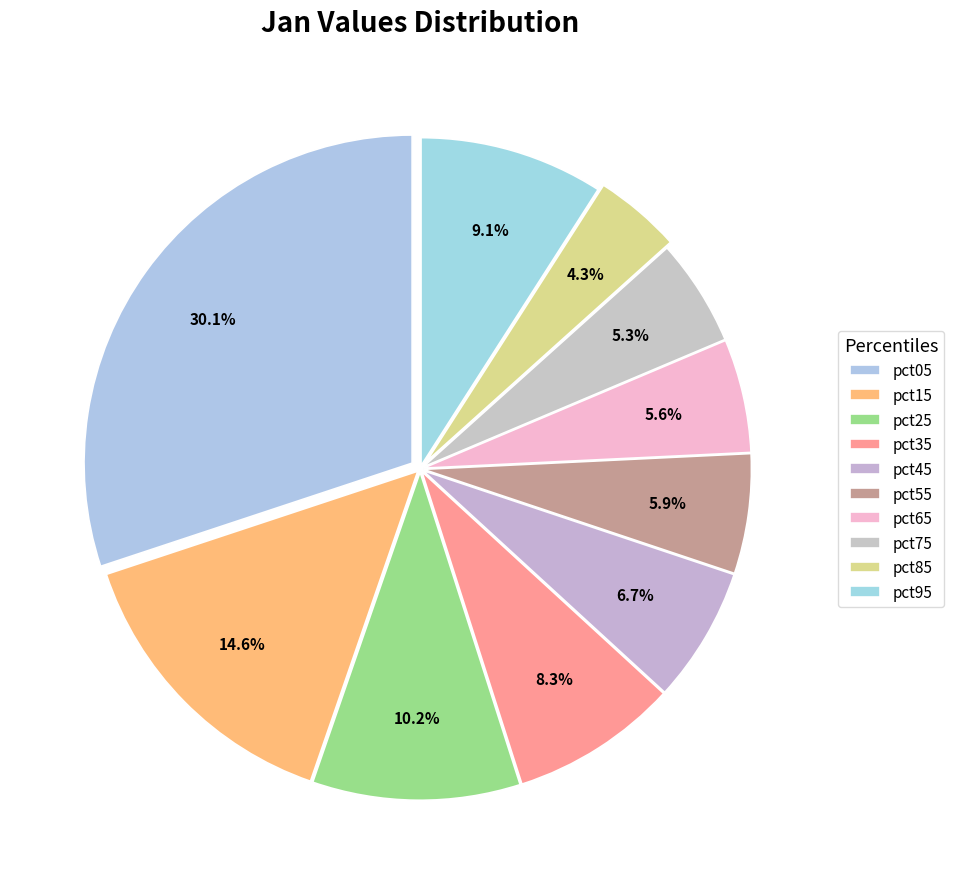

To the nearest percent, what is the difference between the pct45 and pct25 slice percentages?

4%